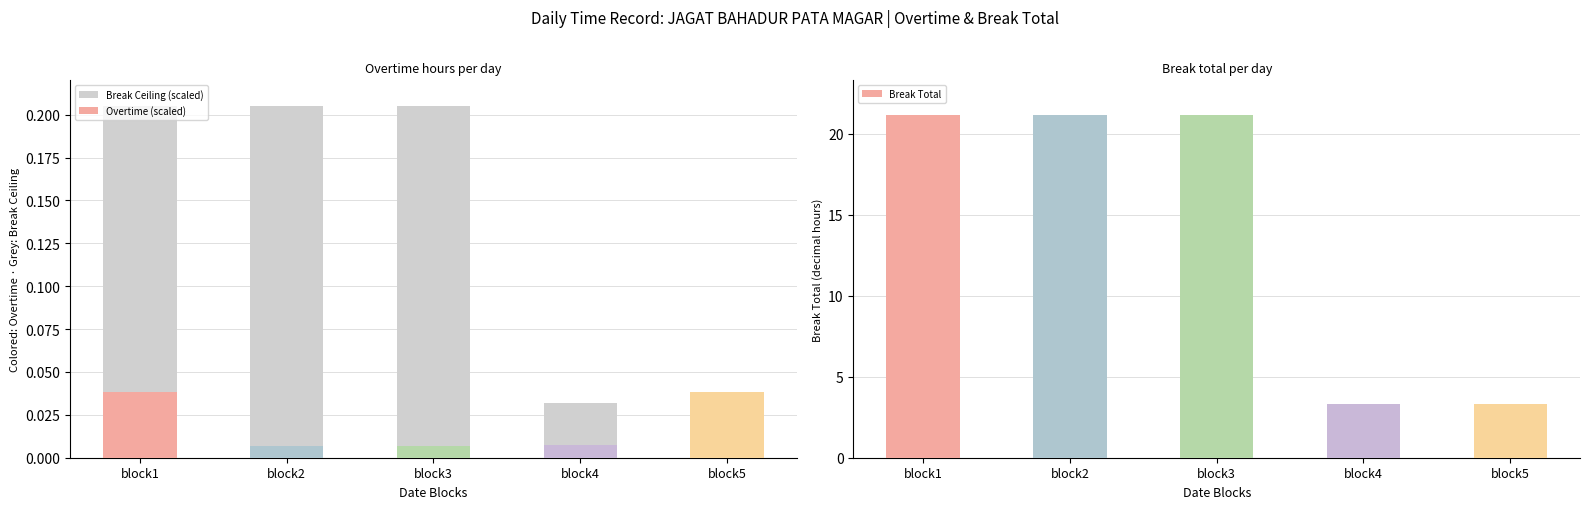

What is the sum of all Break Ceiling (scaled) values?

0.7